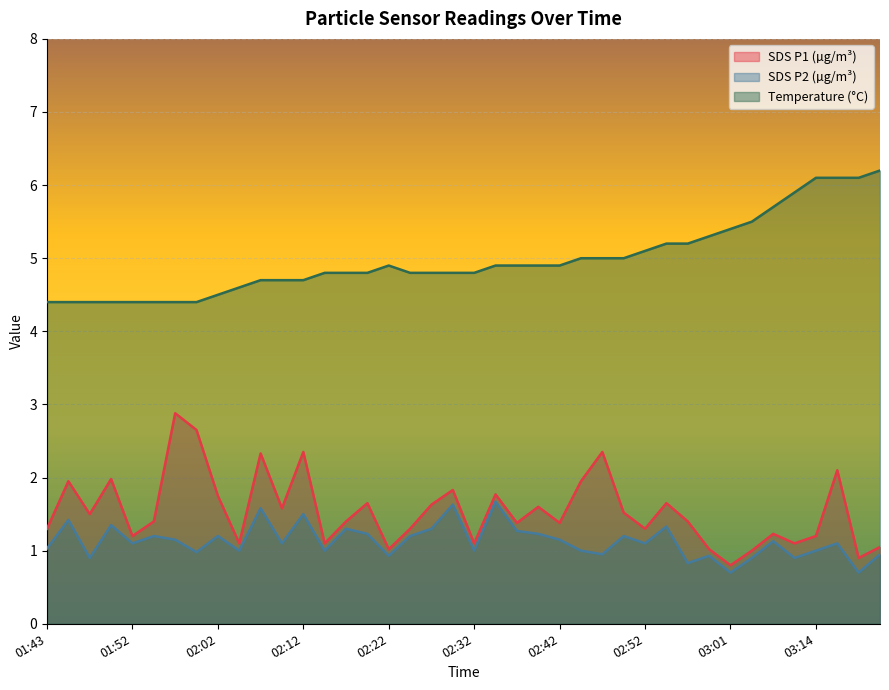

Which series has the widest spread of values?

SDS P1 (µg/m³)